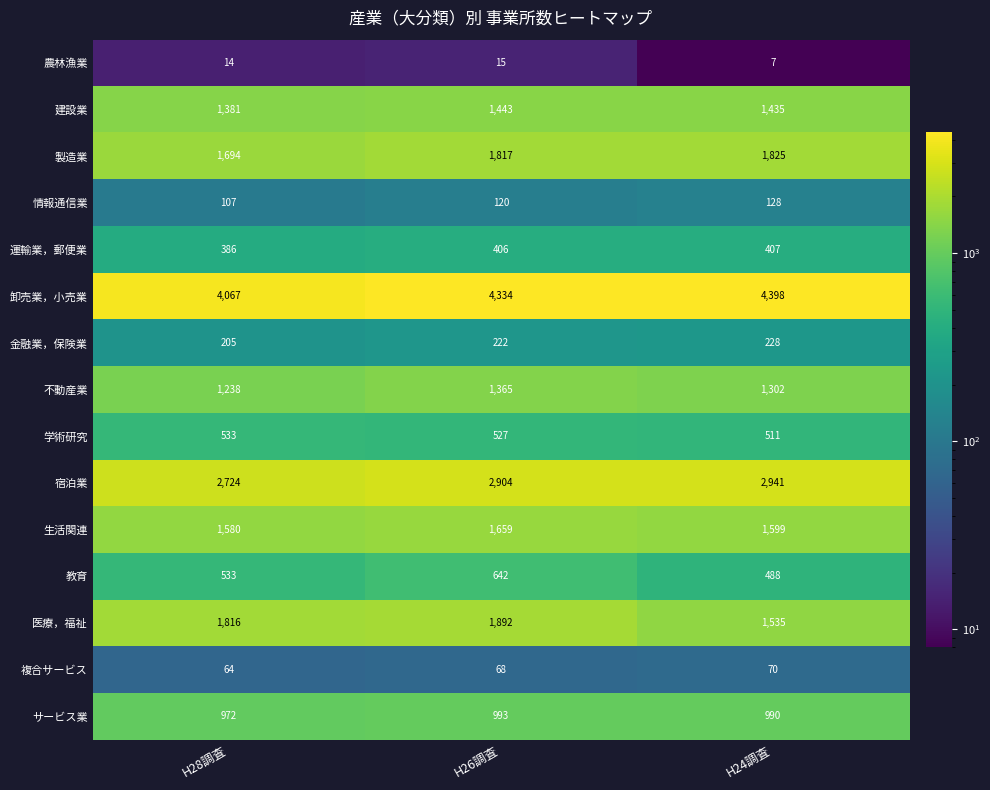

What is the difference between the 宿泊業 values at H26調査 and H28調査?

180